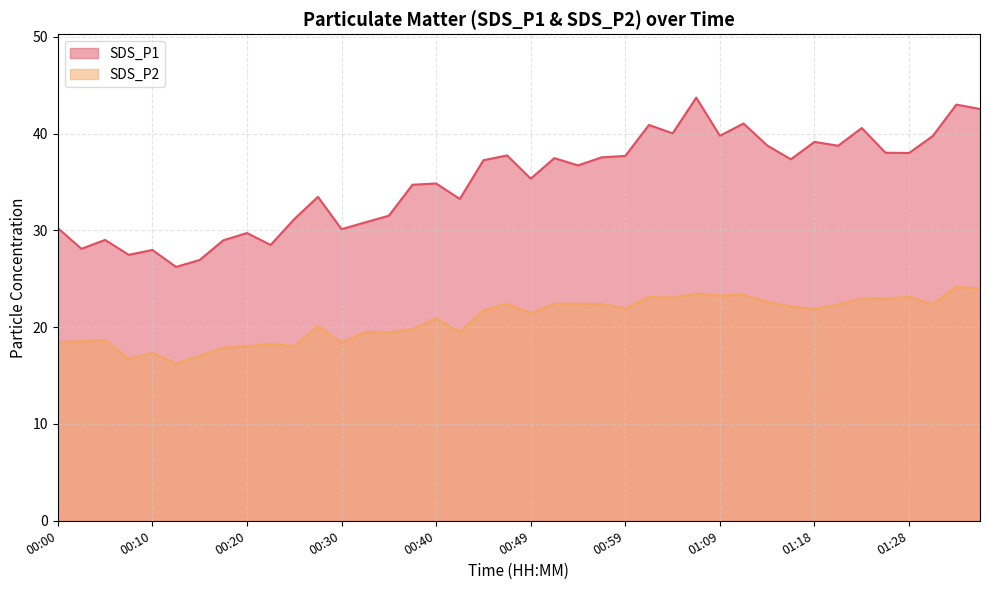

Rank the series at 00:17 from lowest to highest value.

SDS_P2, SDS_P1